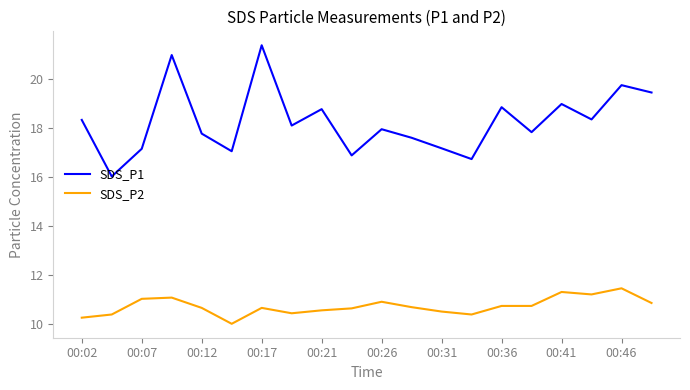

True or false: SDS_P2 has more than 0 interior local peaks.

True